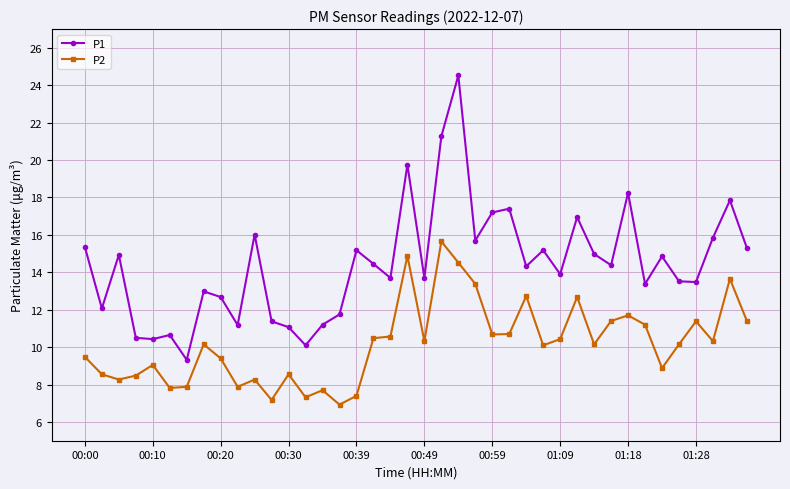

What is the sum of all P1 values?

576.7